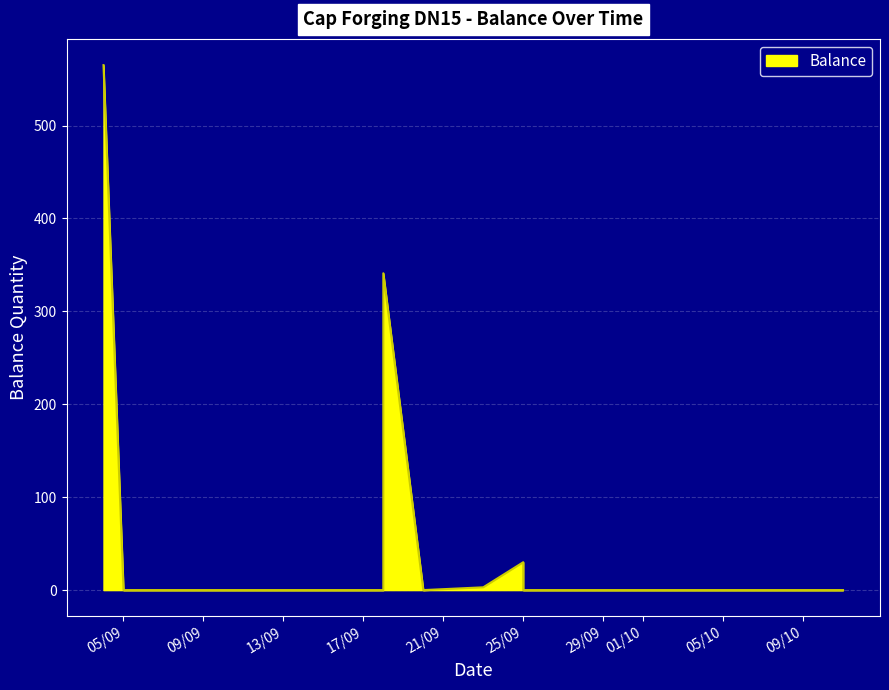

How many lines are shown in the chart?

1